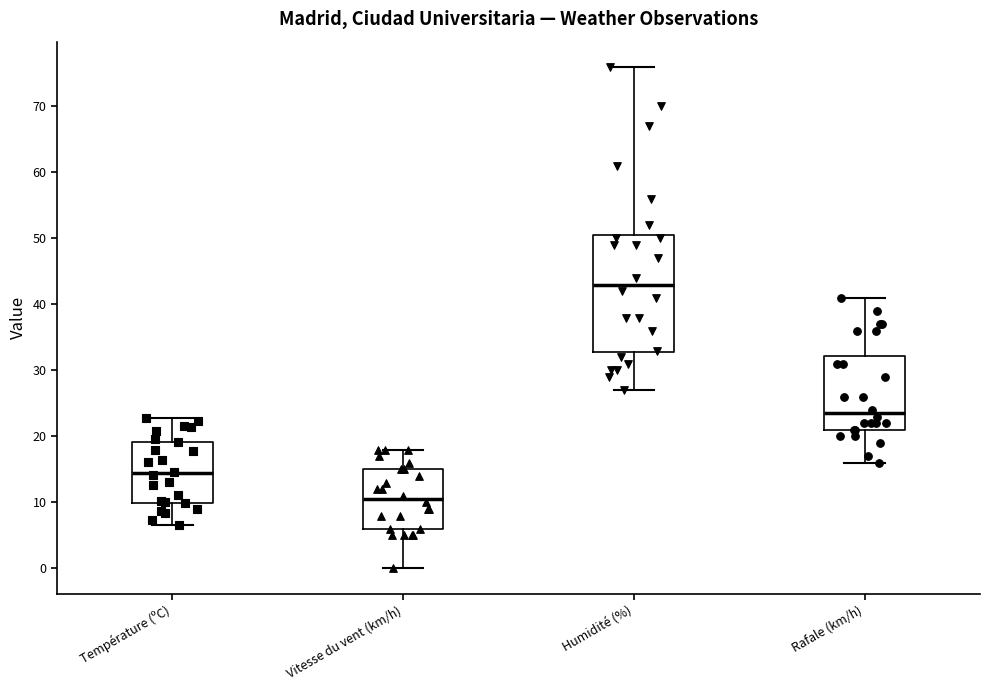

Comparing the boxes themselves (not the whiskers), which one is the tallest?

Humidité (%)